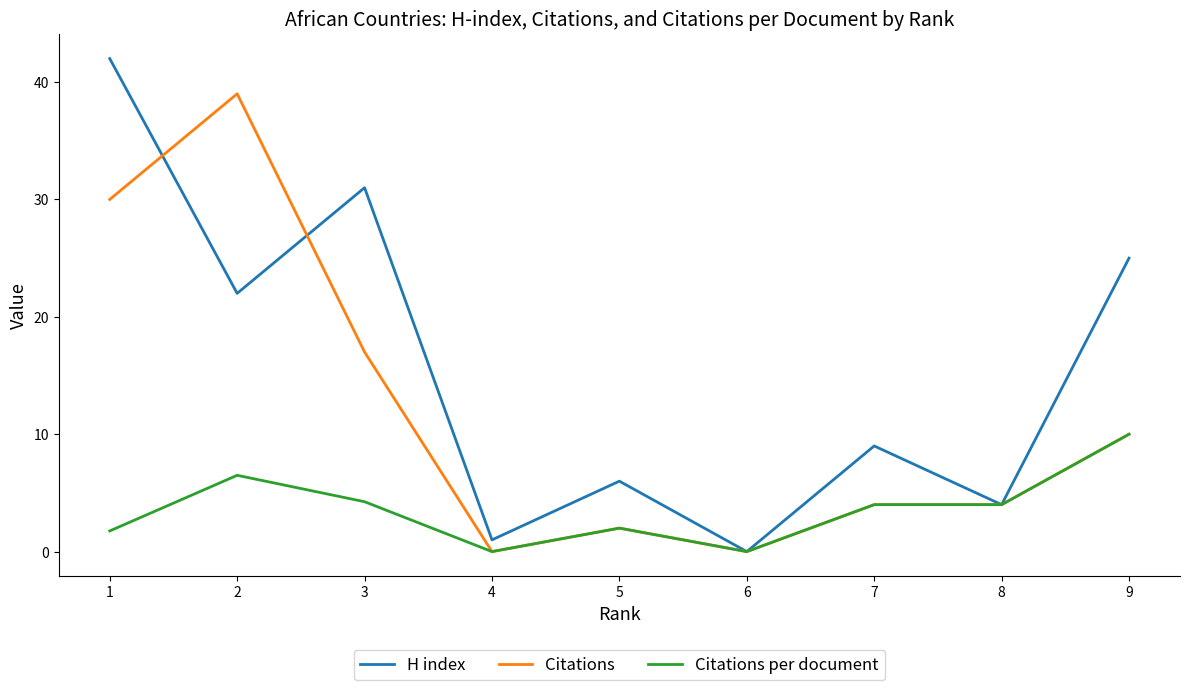

Rank the series at 1 from lowest to highest value.

Citations per document, Citations, H index